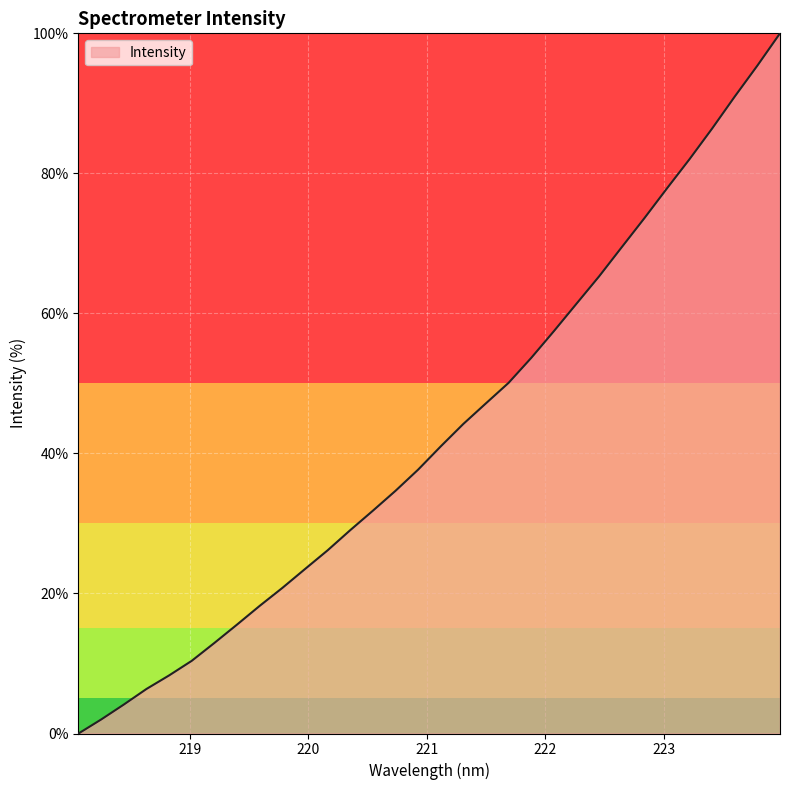

Count the number of data series in this chart.

1